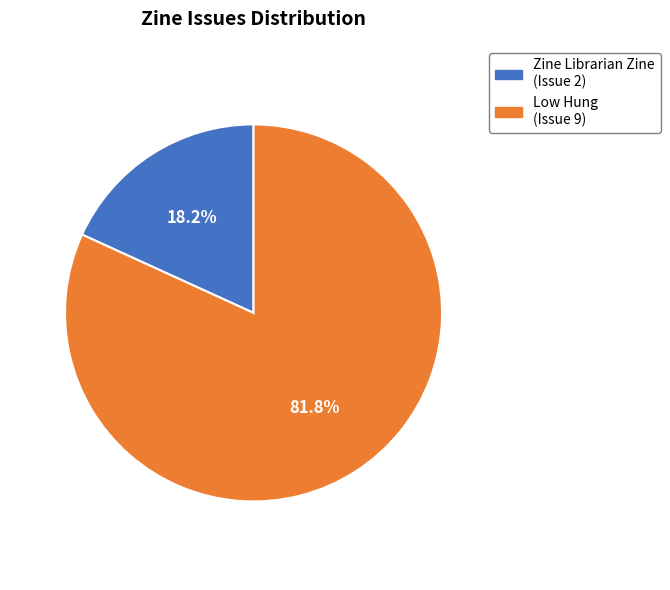

Is there a majority slice in this chart?

Yes